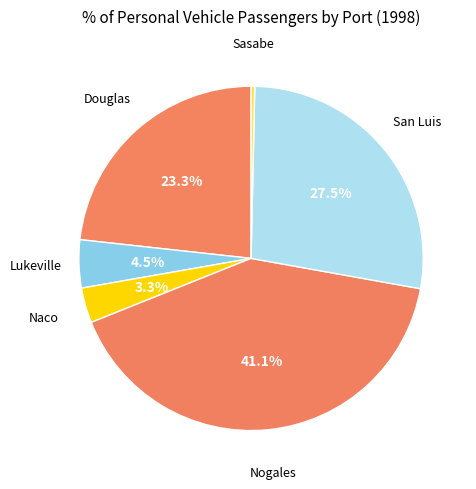

Is there a majority slice in this chart?

No